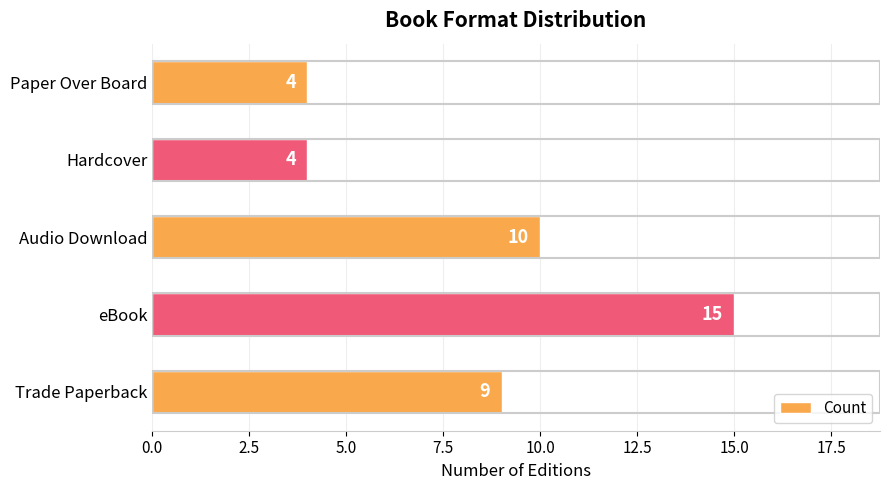

Which category has the highest value across all series?

eBook